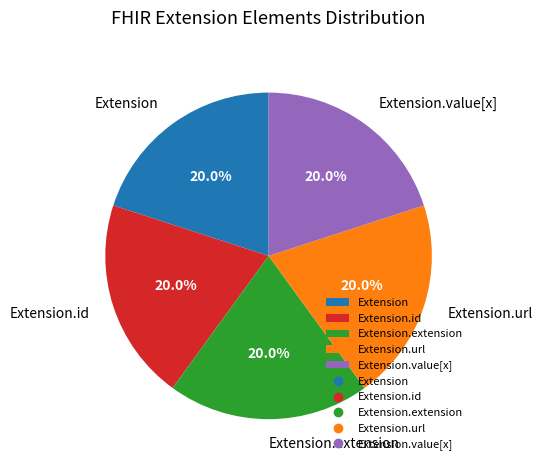

Combined, do Extension.url and Extension.id account for over 50%?

No